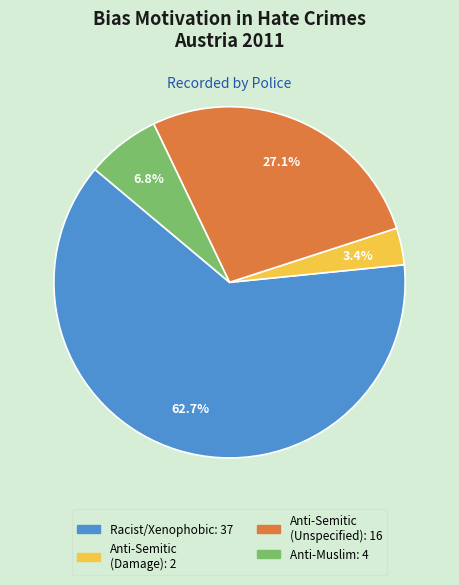

Is there any slice that represents more than half of the pie?

Yes